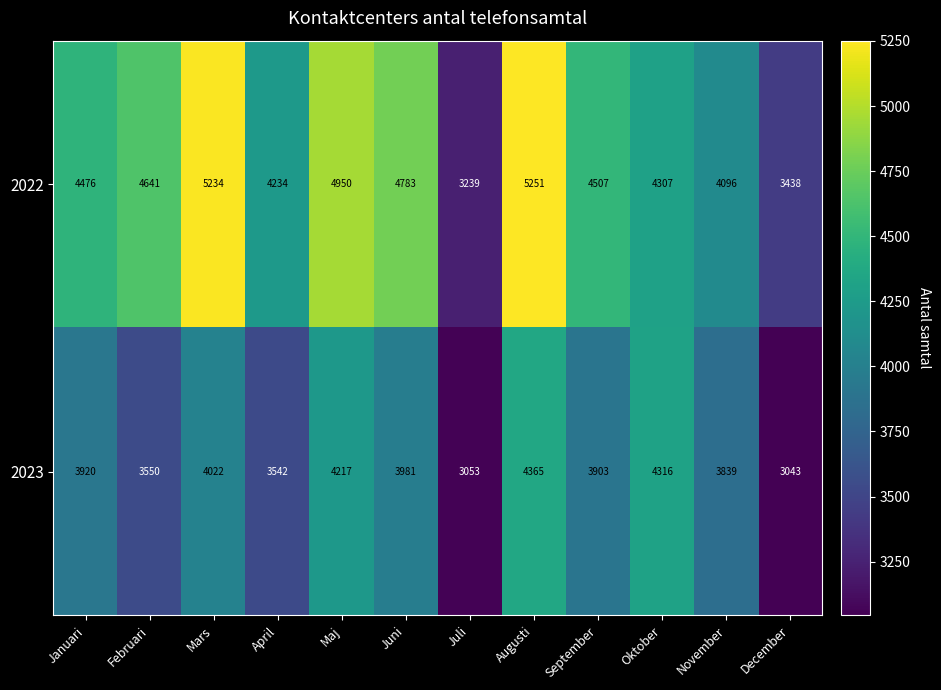

Which series has the largest total across all categories?

2022